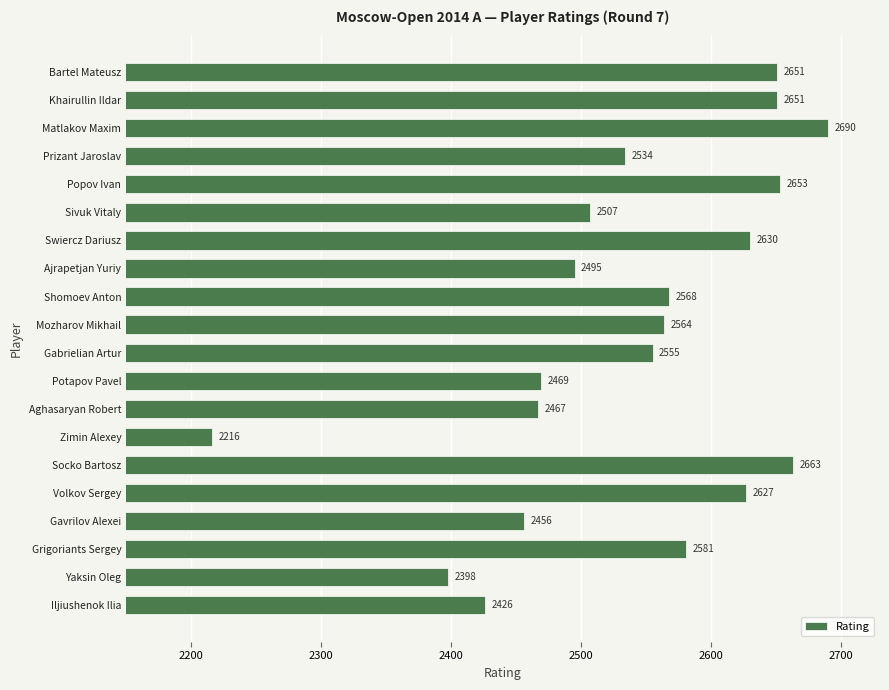

Which label corresponds to the largest value in the chart?

Matlakov Maxim